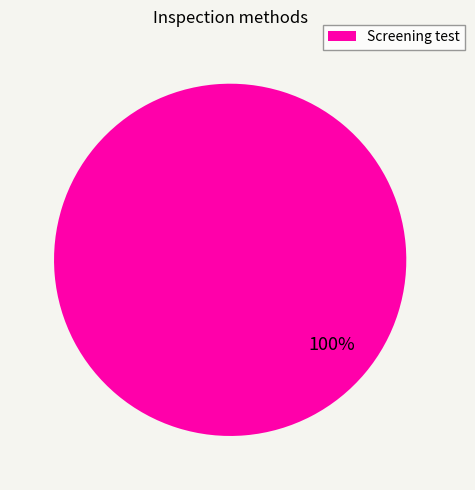

Which category accounts for the majority?

Screening test